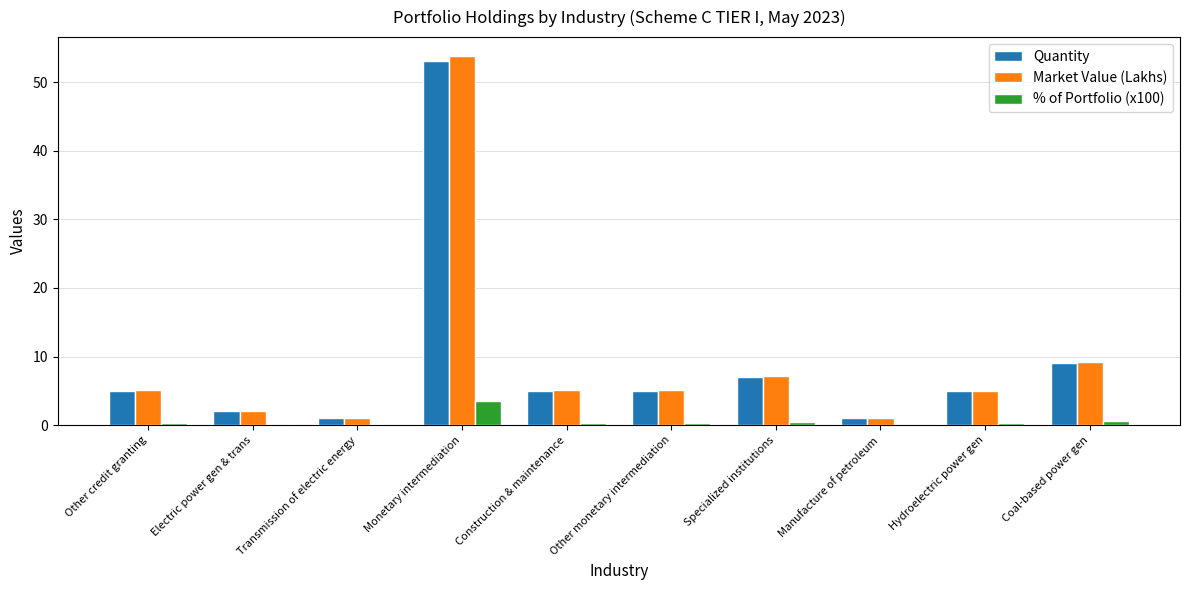

How many groups of bars are there?

10